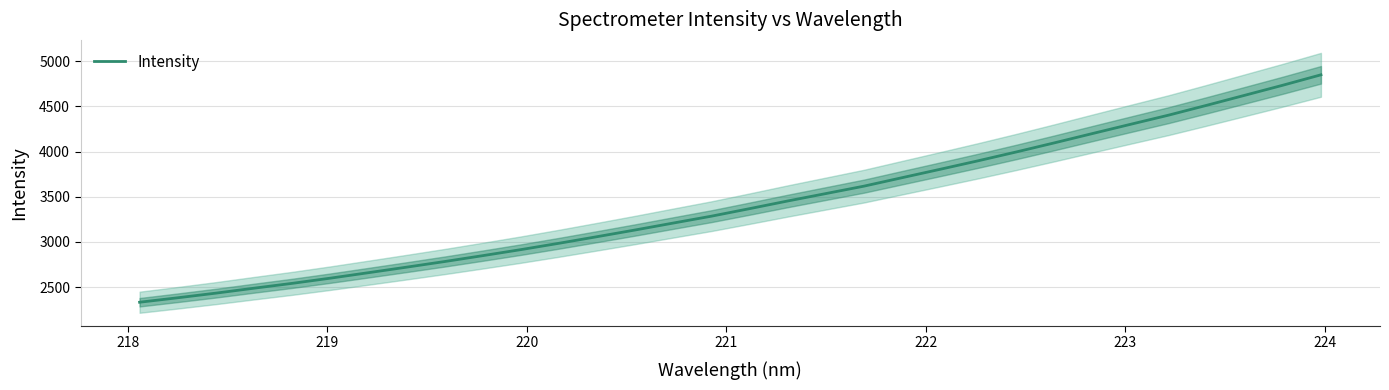

What is the highest value of the Intensity series?

4847.8